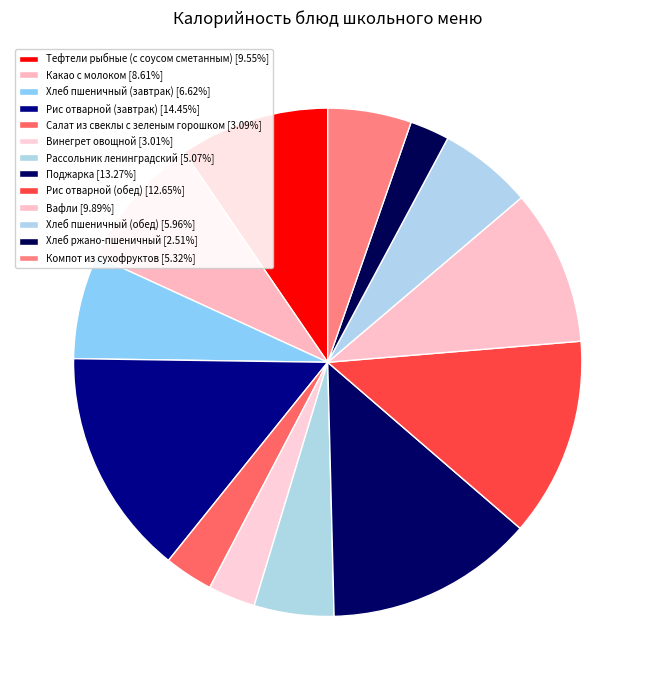

Between Рис отварной (завтрак) and Тефтели рыбные (с соусом сметанным), which is larger?

Рис отварной (завтрак)